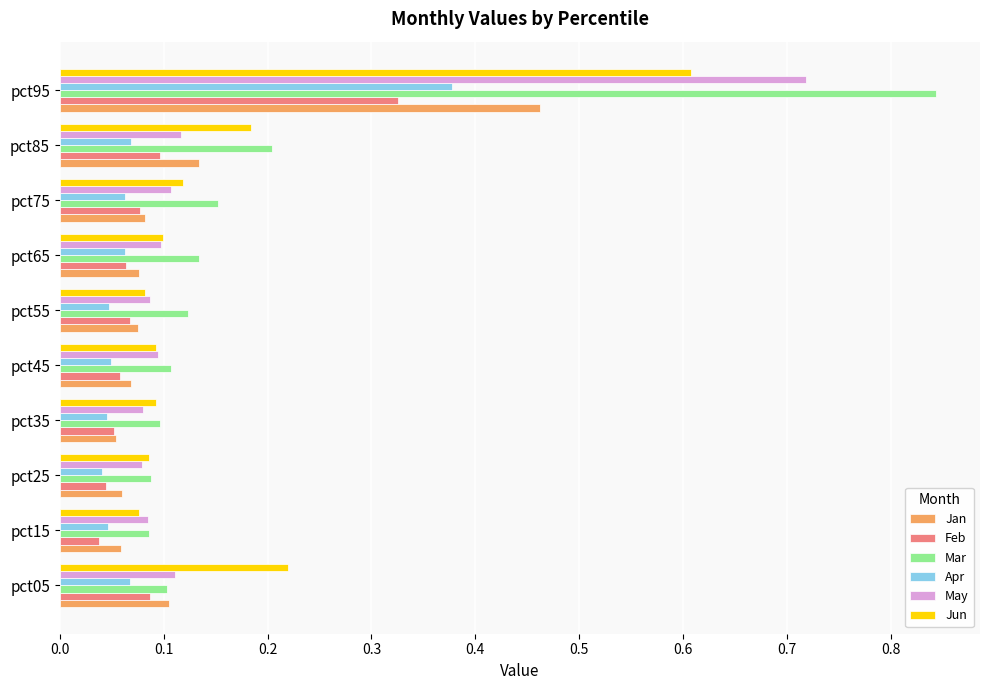

At how many categories does at least one series exceed 0?

10